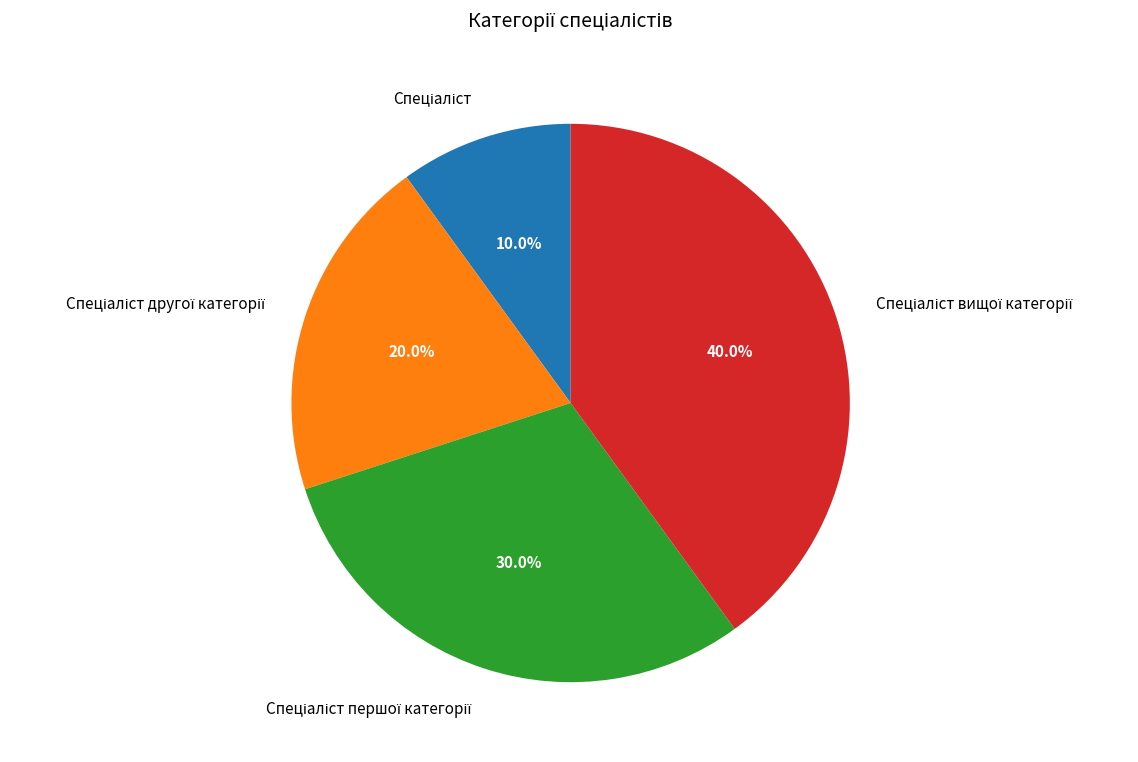

How many slices are in this pie chart?

4